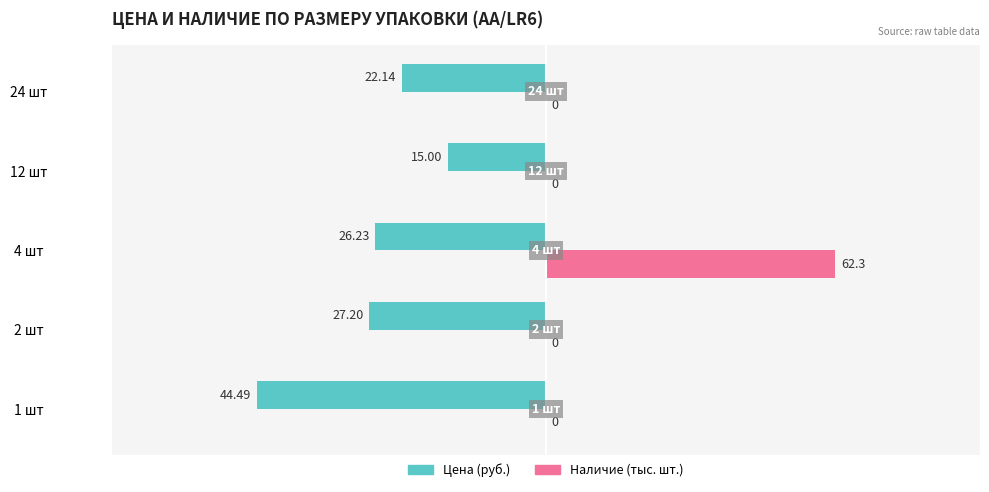

What is the sum of all Цена (руб.) values?

-135.1